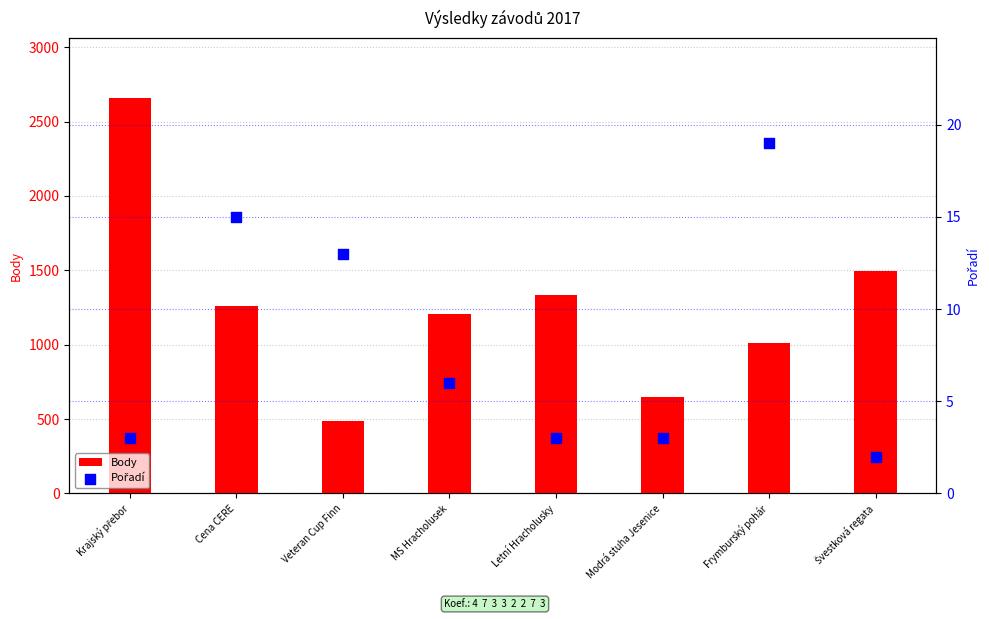

Which series contains the highest Y value?

Body